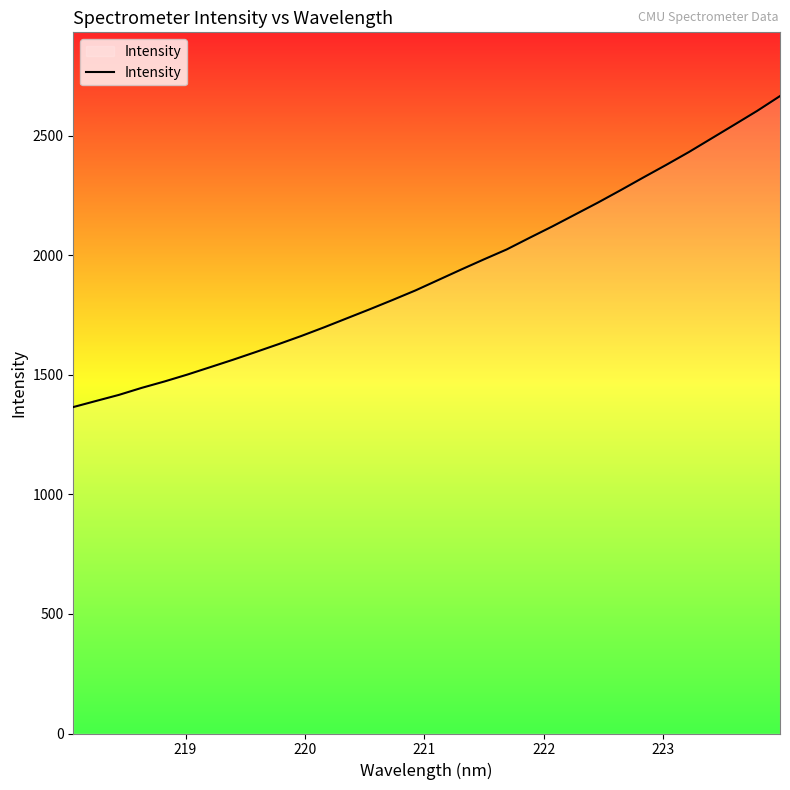

What is the difference between the maximum and minimum values?

1300.5